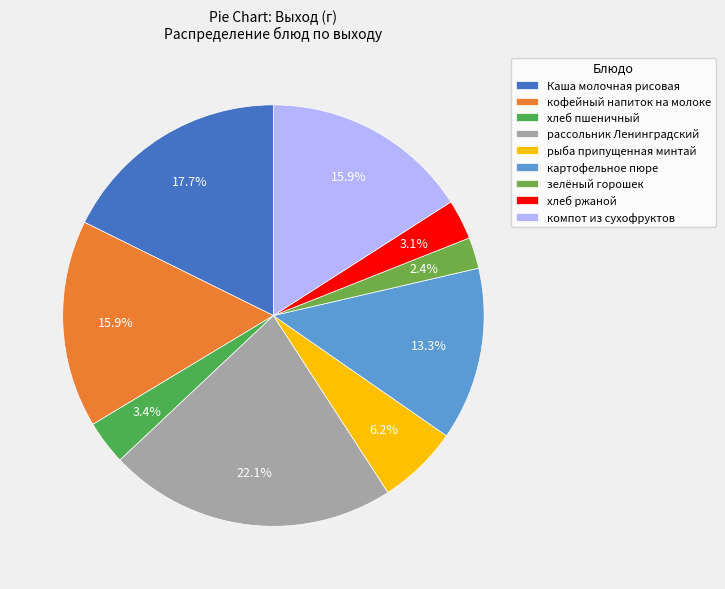

Does рассольник Ленинградский account for over 50% of the chart?

No